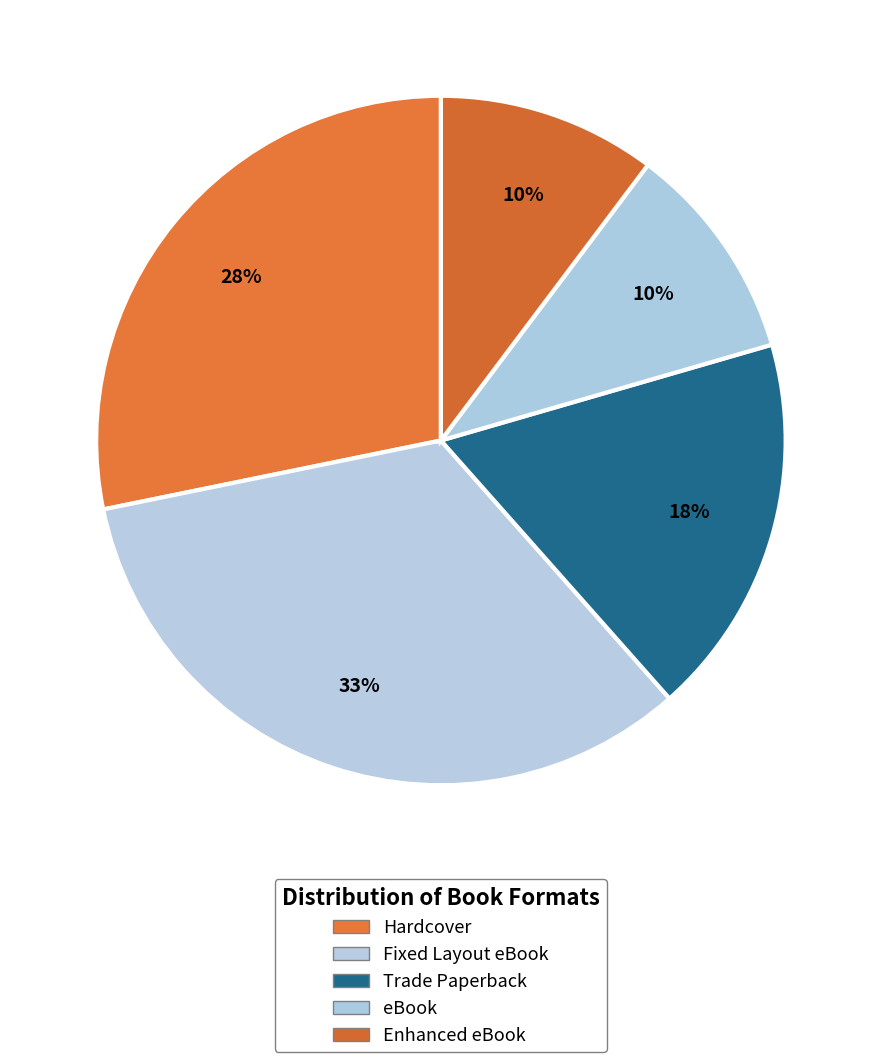

Is there any slice that represents more than half of the pie?

No